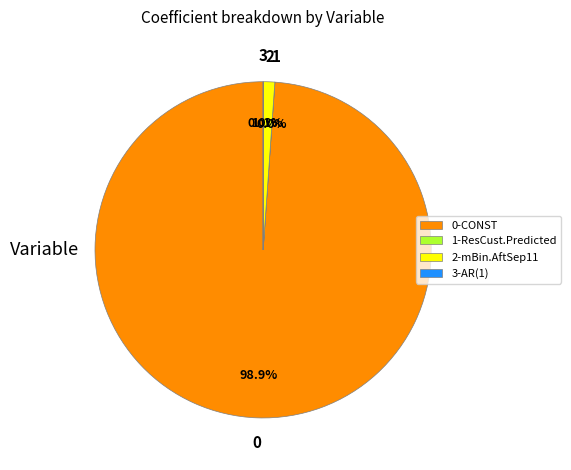

What is the total percentage of 0-CONST and 2-mBin.AftSep11?

100.0%